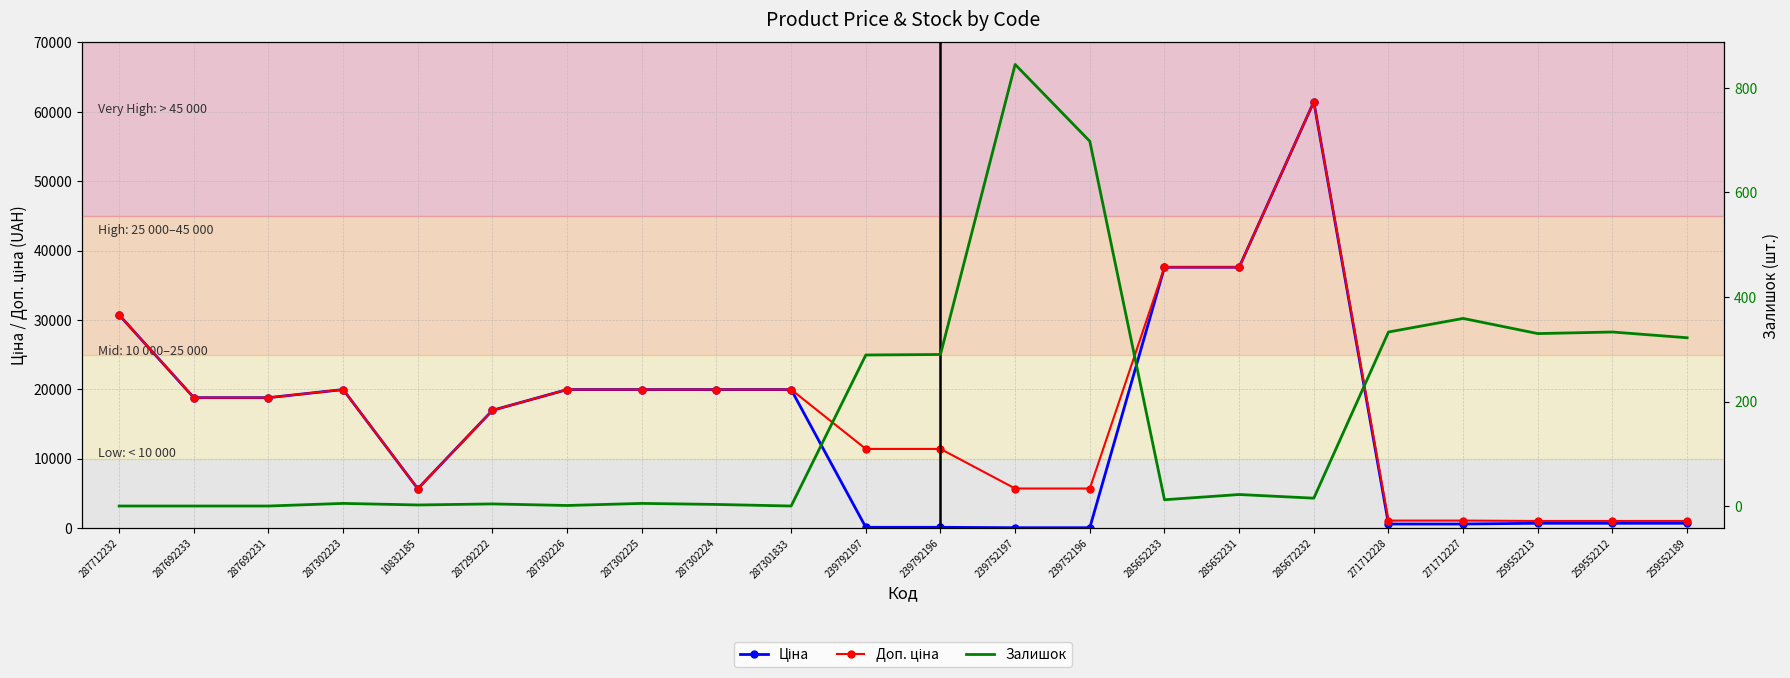

How many data points in Залишок are less than 15?

11